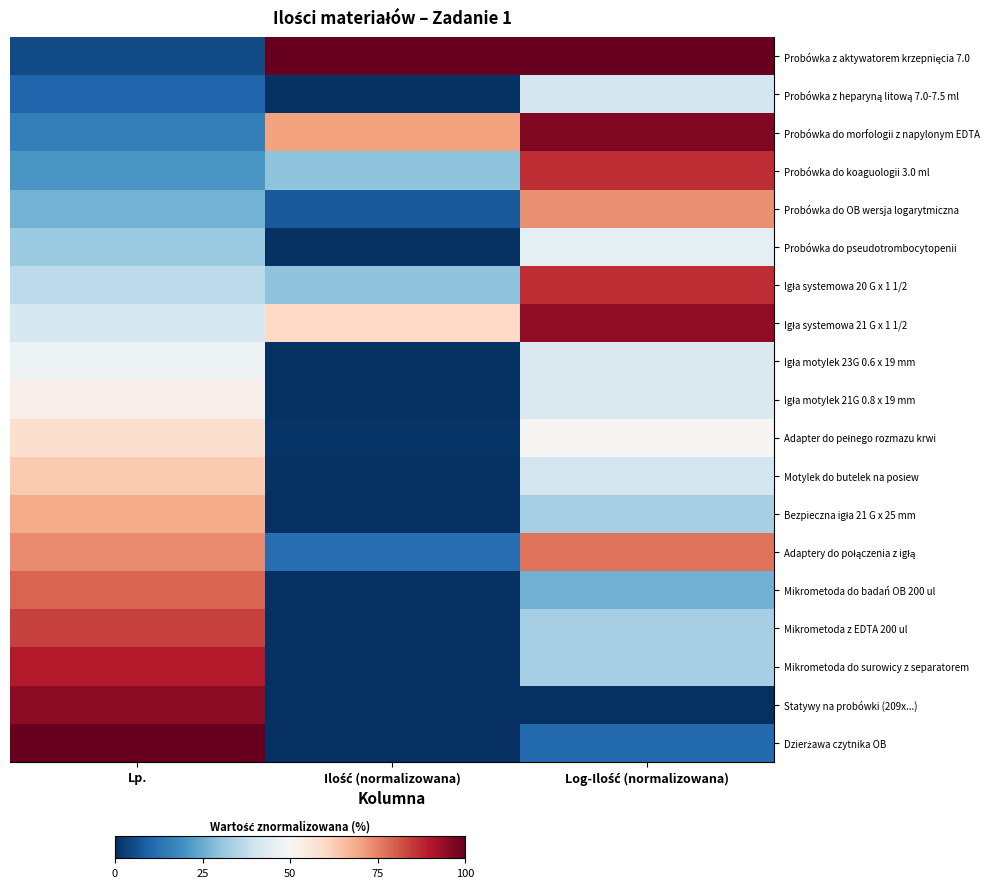

At how many categories does at least one series exceed 31?

3